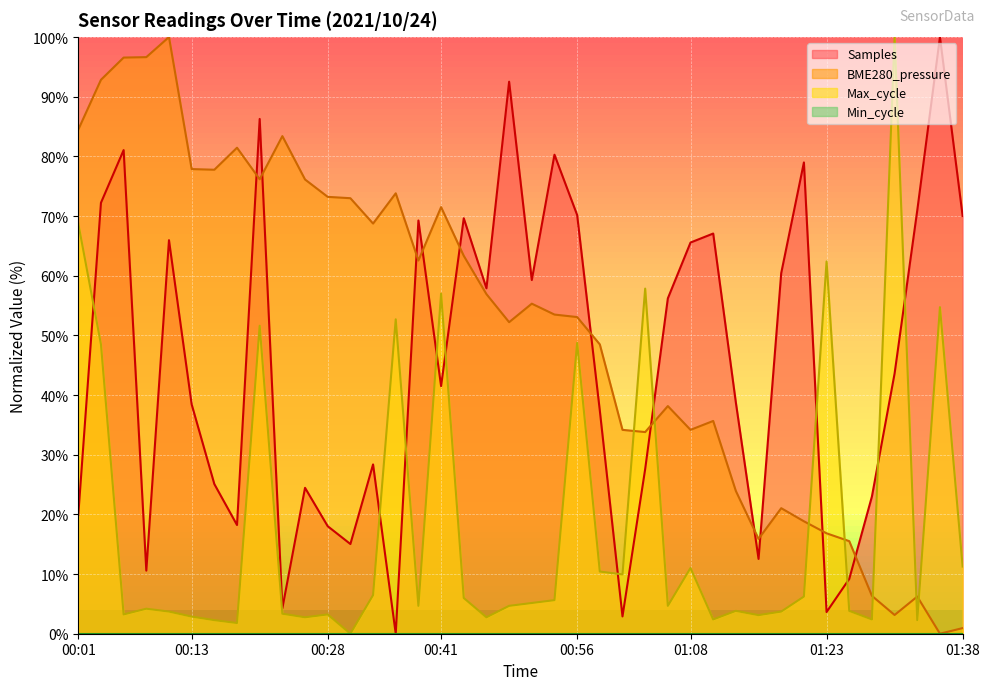

What is the label of the 37th point from the left?

01:31